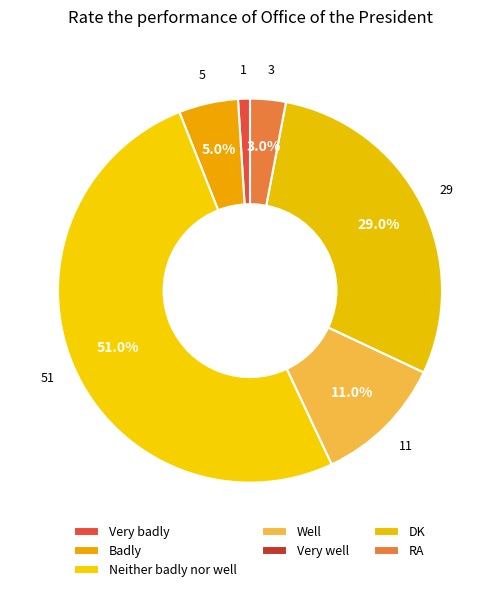

Between Neither badly nor well and Very badly, which is larger?

Neither badly nor well